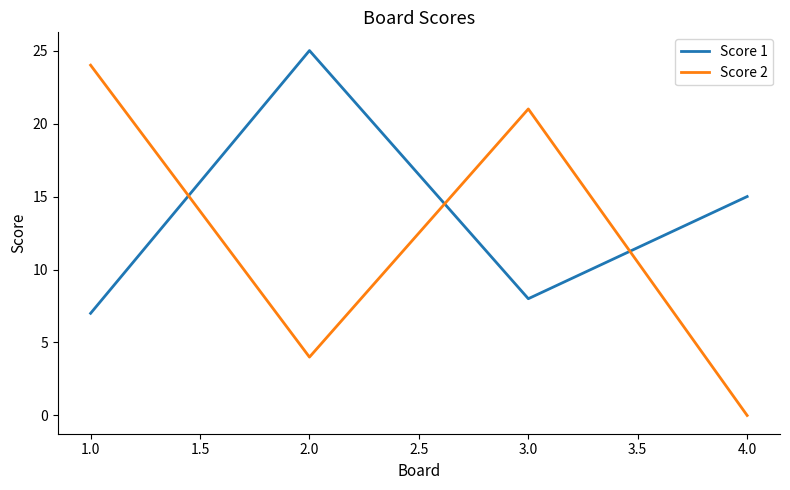

True or false: Score 1 has a value of 13 at 3.0.

False